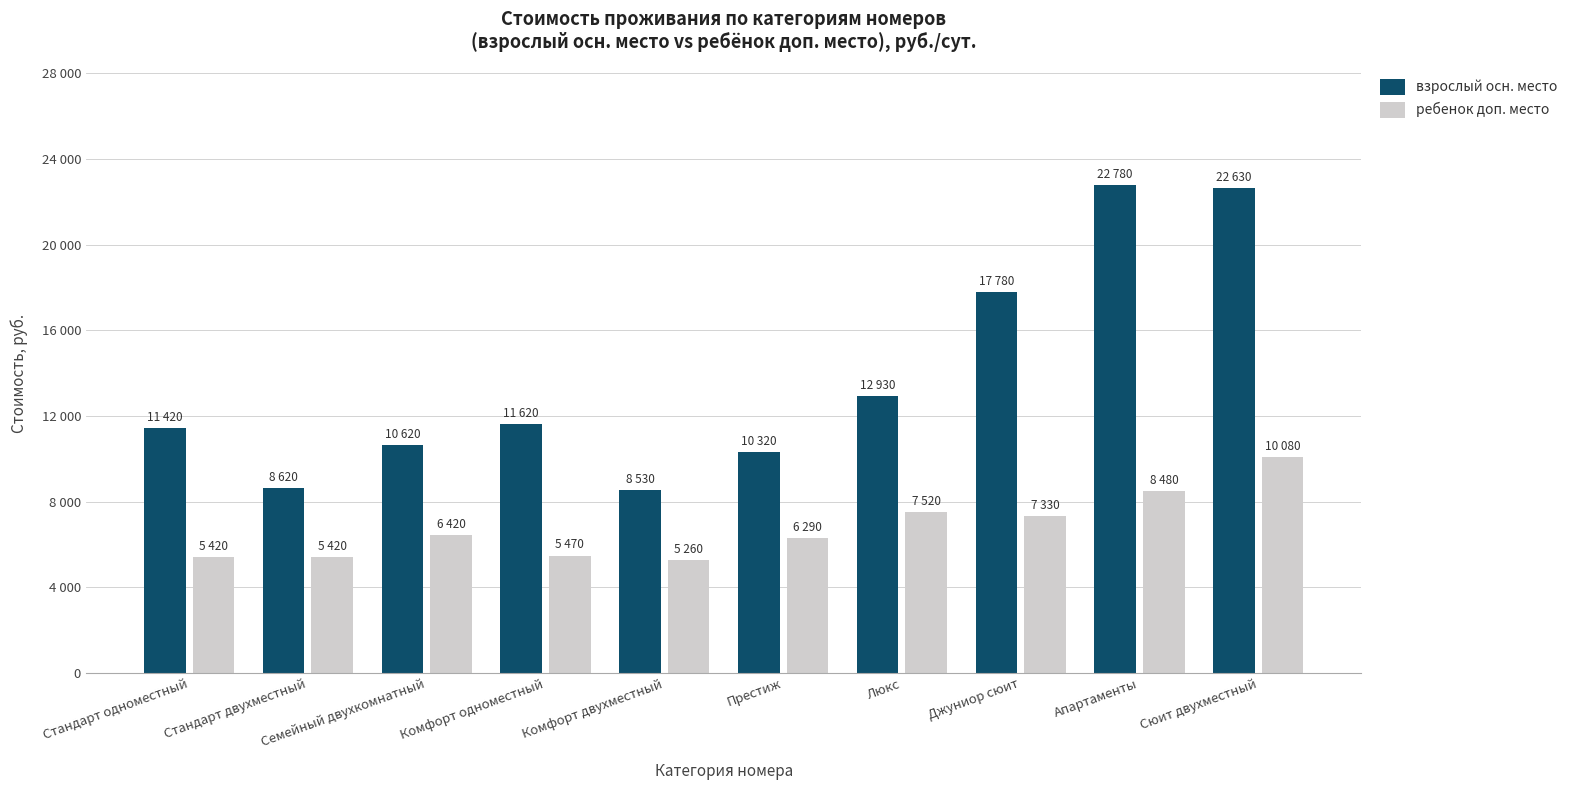

At which label is ребенок доп. место closest to 7670?

Люкс